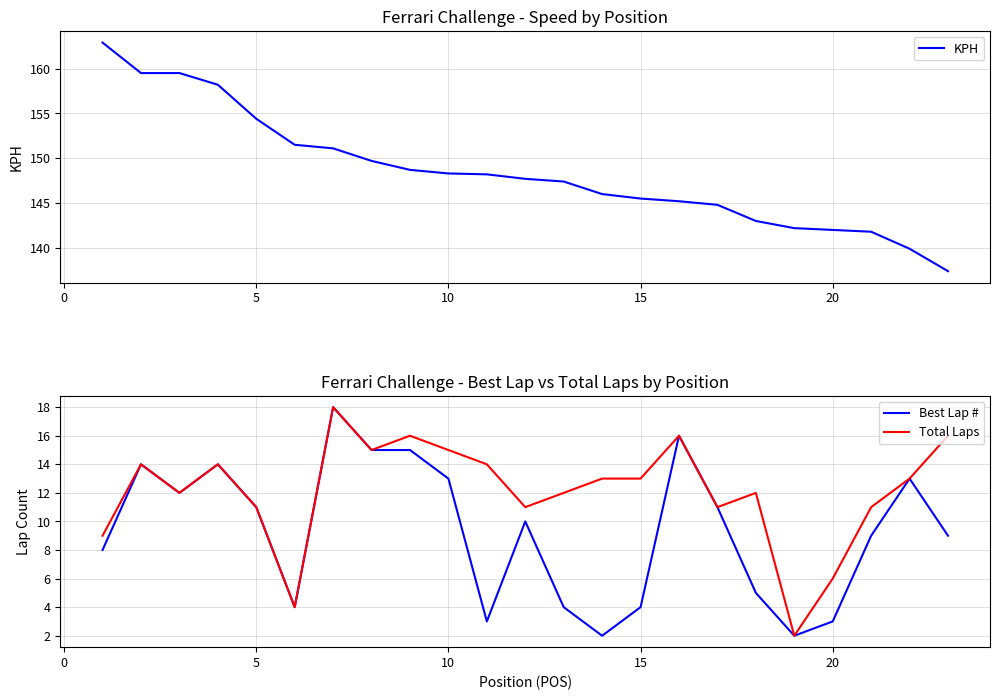

How many series are shown in this chart?

3